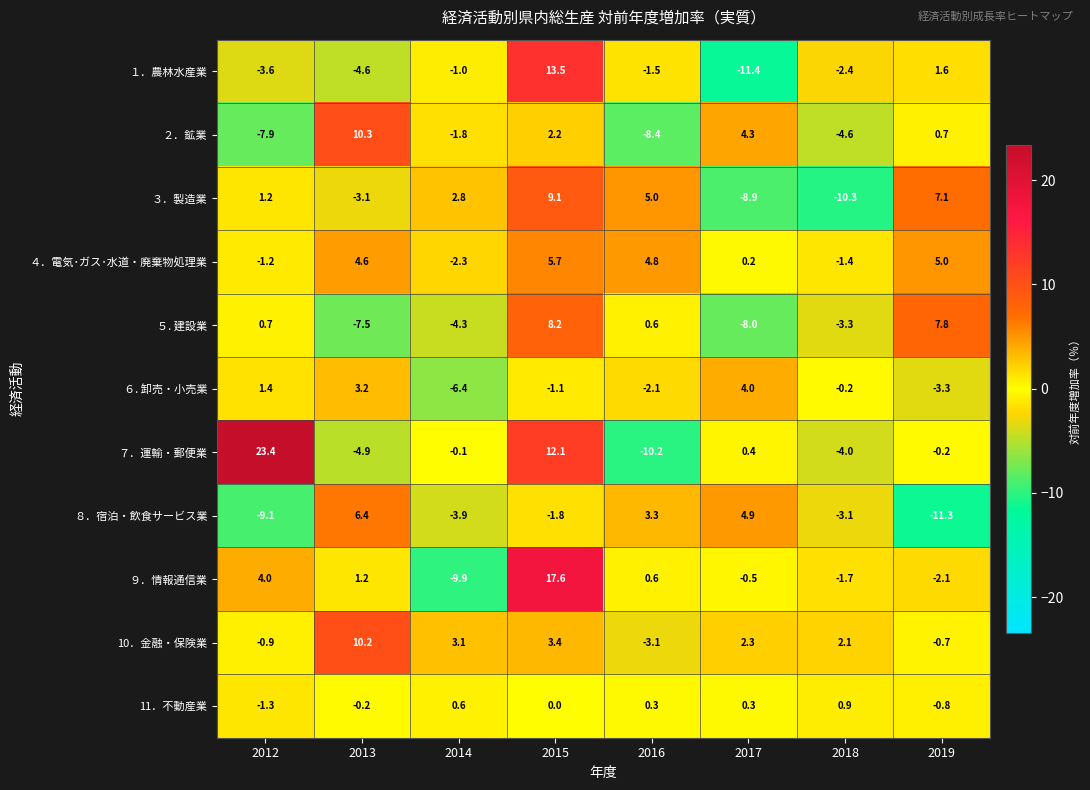

What is the total value across all series at 2018?

-28.0